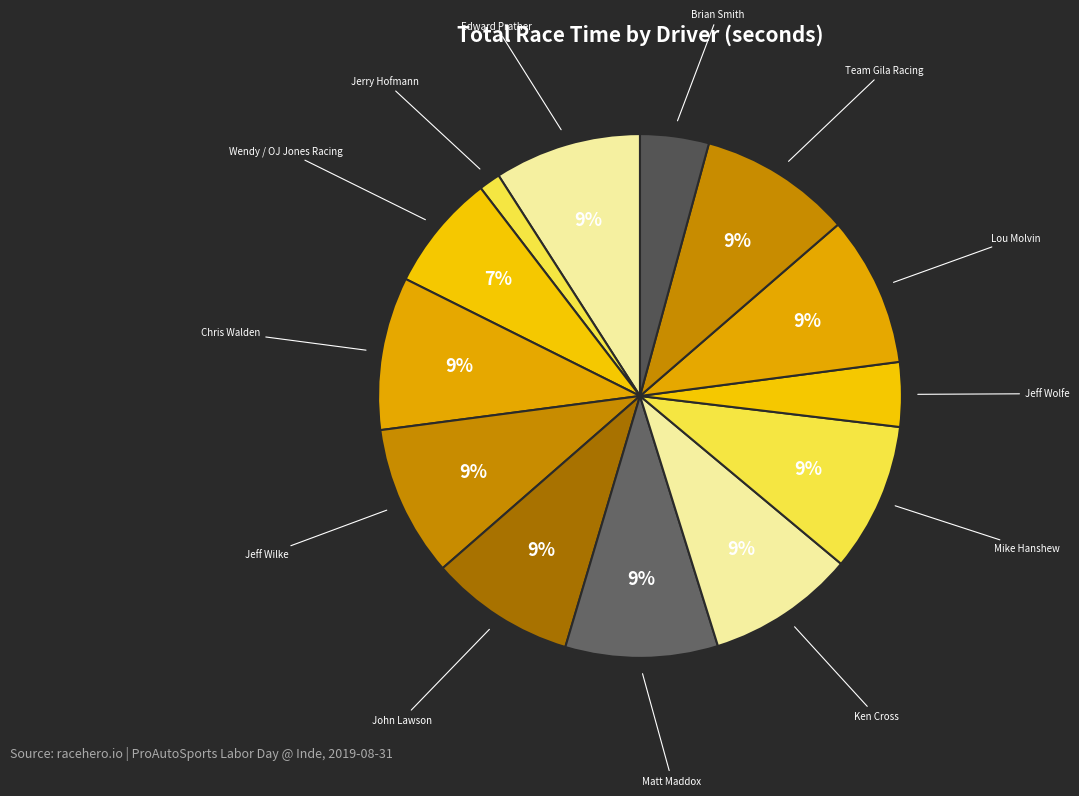

To the nearest percent, what is the difference between the Lou Molvin and Wendy / OJ Jones Racing slice percentages?

2%